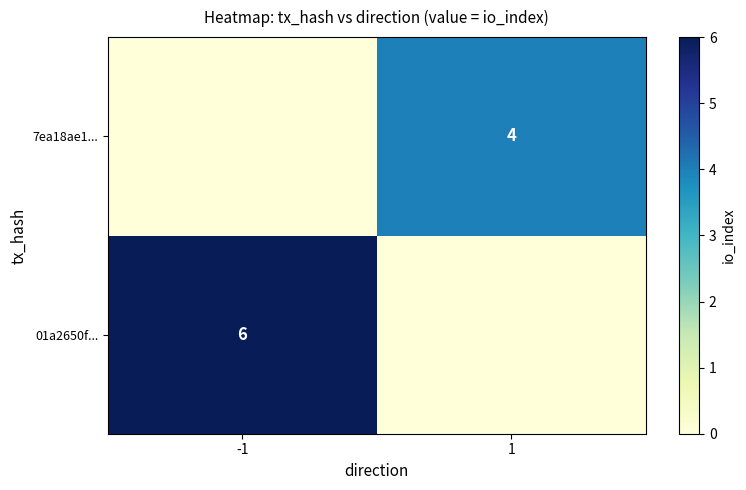

Is it true that 7ea18ae1... equals 4 at 1?

True